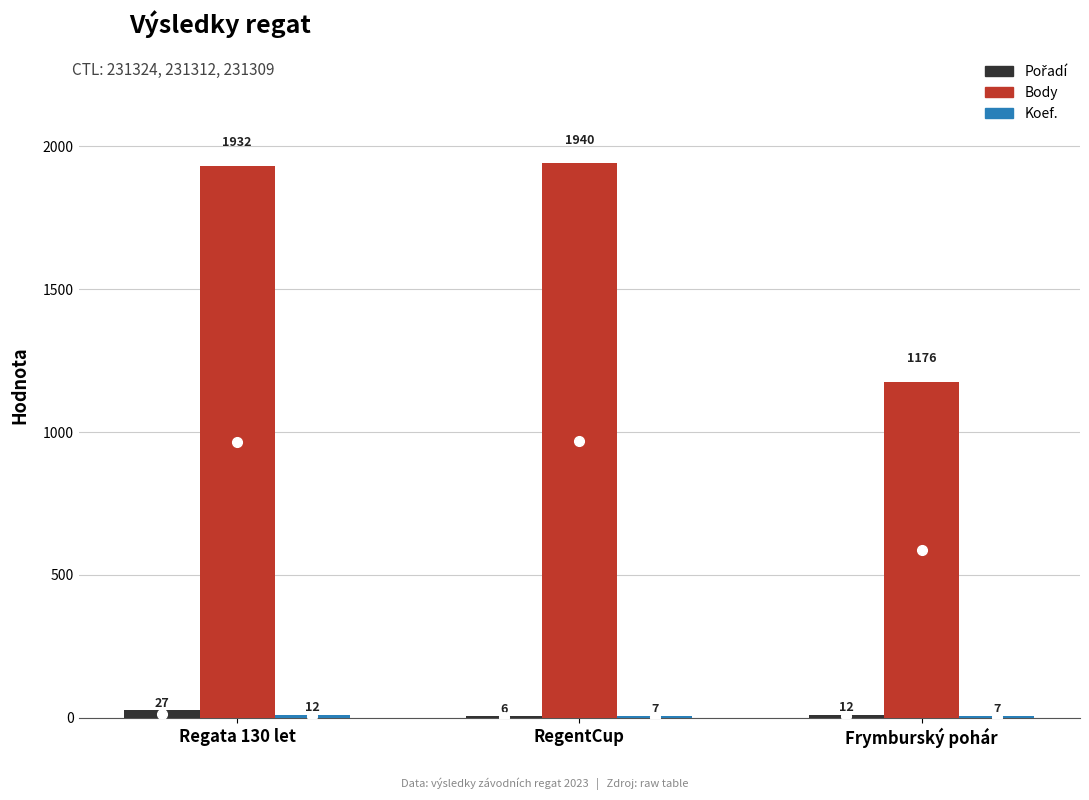

At which label does Body reach its peak?

RegentCup